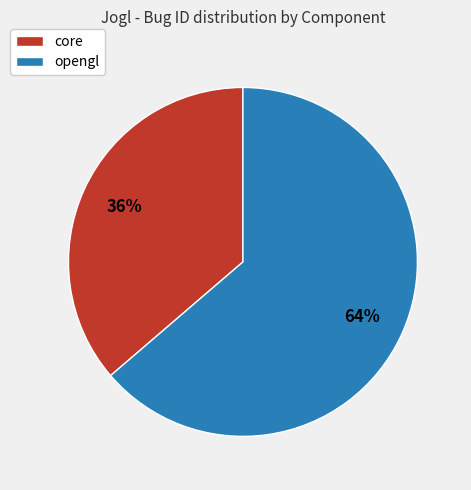

To the nearest percent, what portion does core represent?

36%